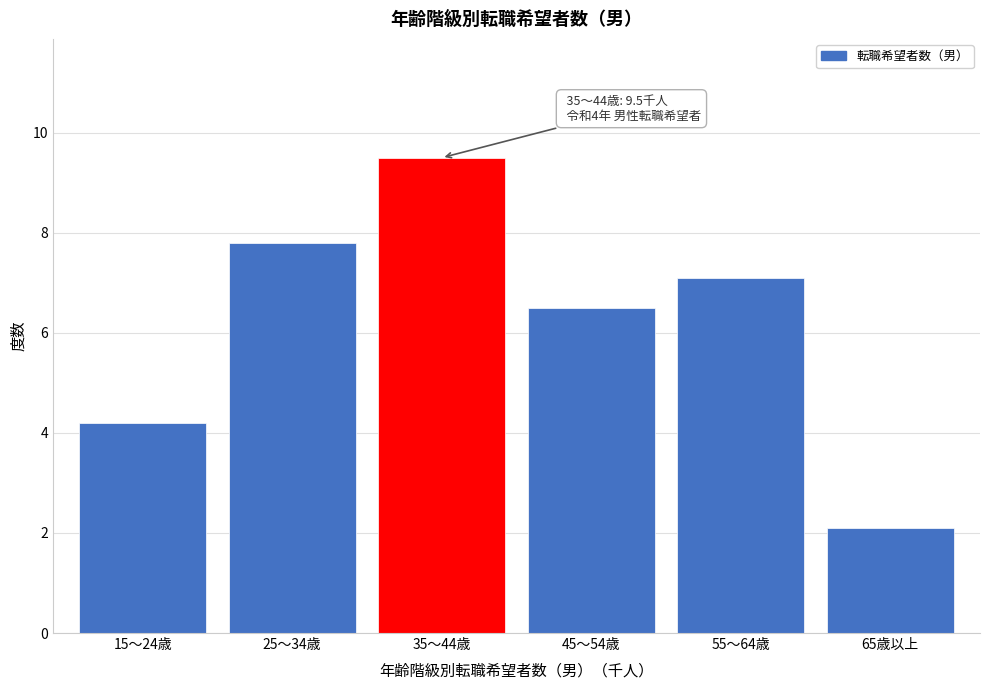

Reading left to right, extract all data points from this chart.

15～24歳=4.2	25～34歳=7.8	35～44歳=9.5	45～54歳=6.5	55～64歳=7.1	65歳以上=2.1